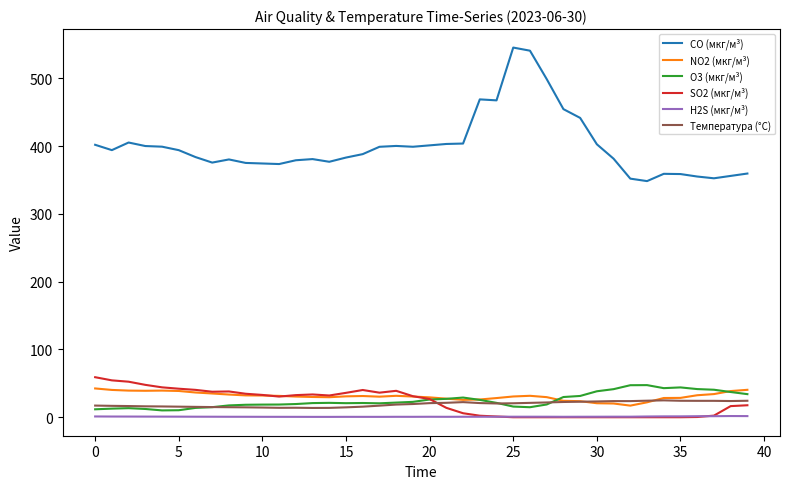

True or false: NO2 (мкг/м³) and CO (мкг/м³) cross at least once.

False